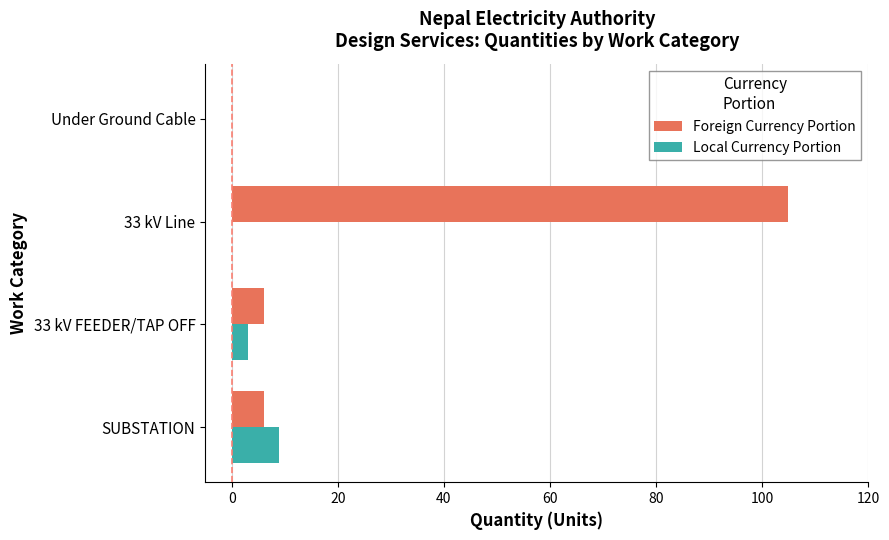

Which category has the highest value in the Foreign Currency Portion series?

33 kV Line